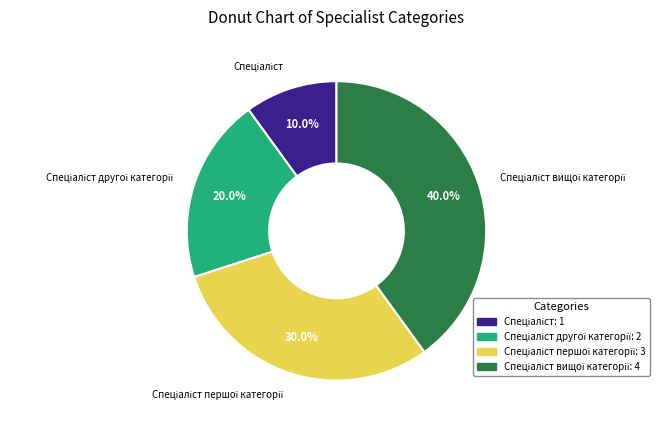

To the nearest percent, what is the average slice percentage?

25%